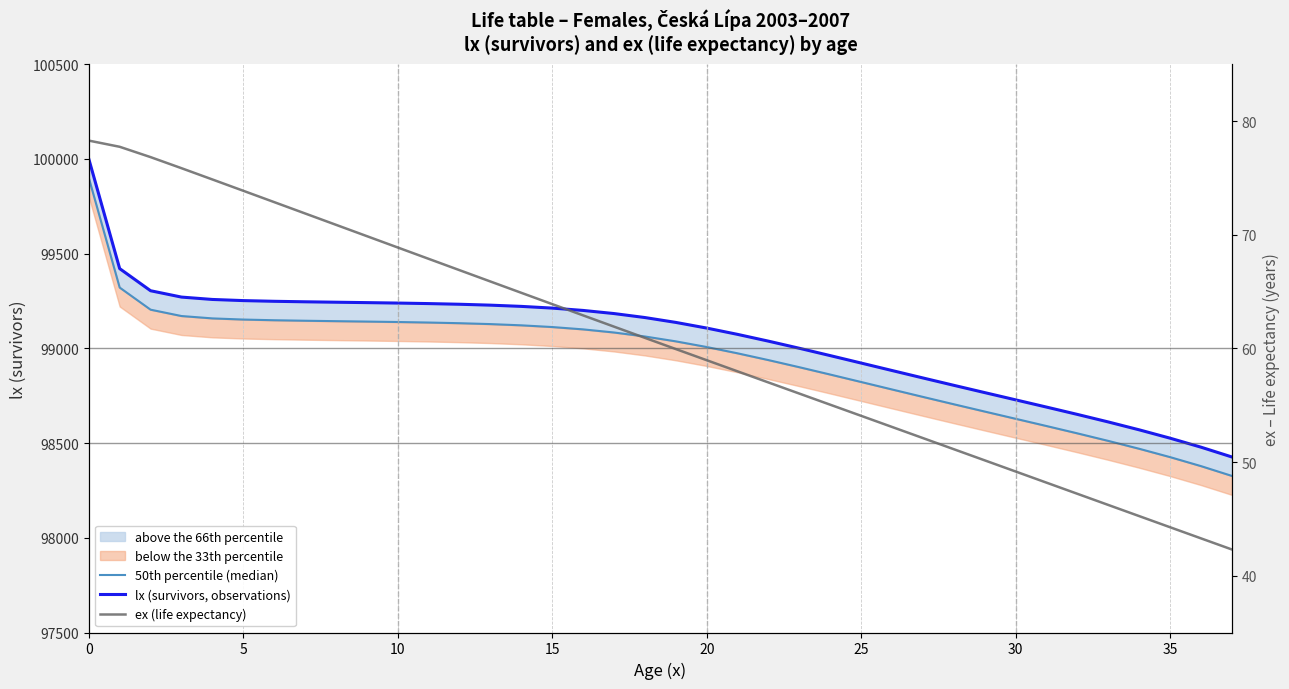

True or false: lx (survivors, observations) and ex (life expectancy) intersect in this chart.

False